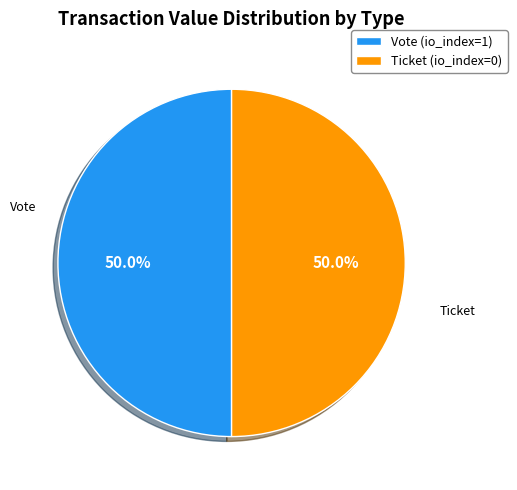

How many slices are in this pie chart?

2